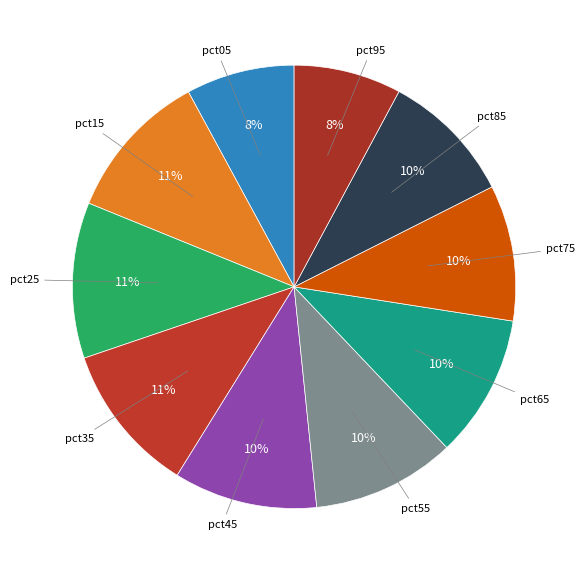

What is the smallest slice in the pie chart?

pct95